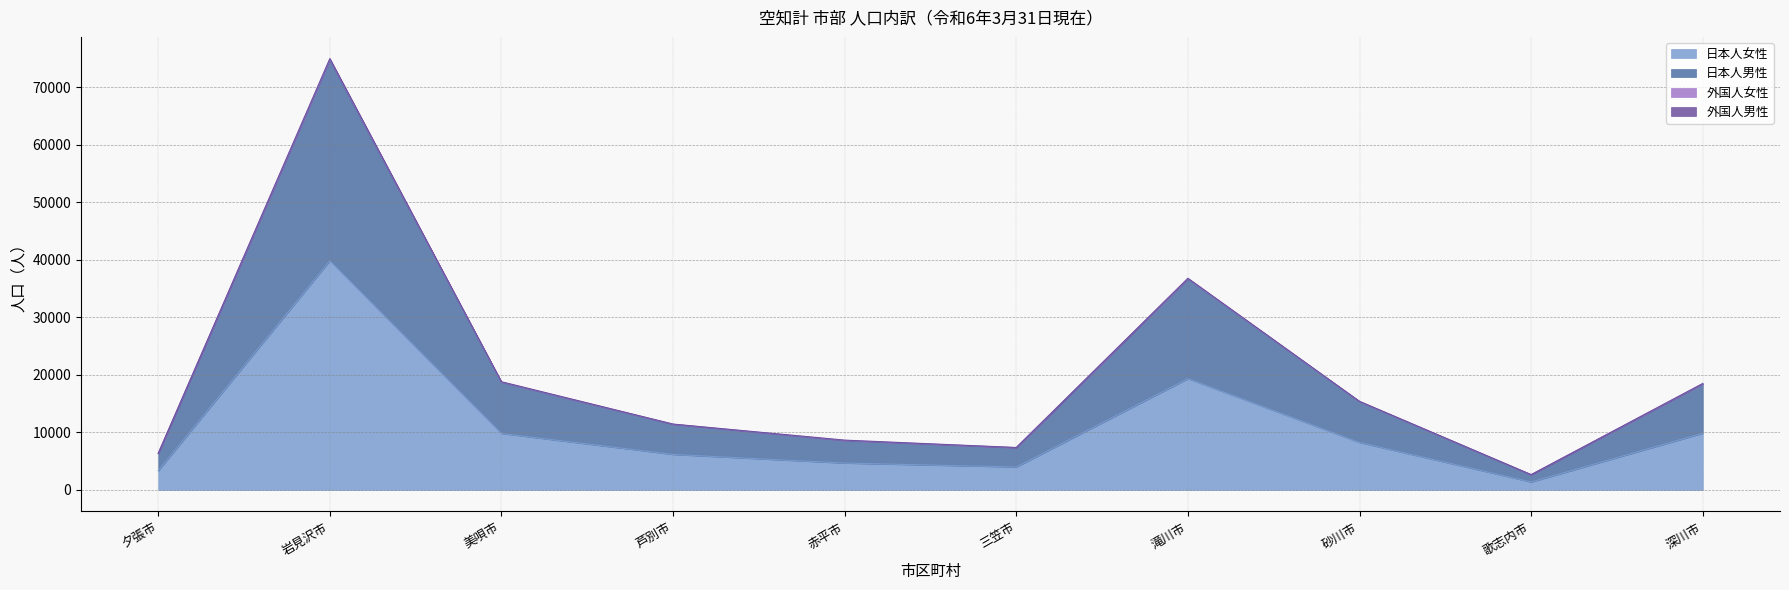

Rank the categories by 日本人男性 value from lowest to highest.

歌志内市, 夕張市, 三笠市, 赤平市, 芦別市, 砂川市, 深川市, 美唄市, 滝川市, 岩見沢市